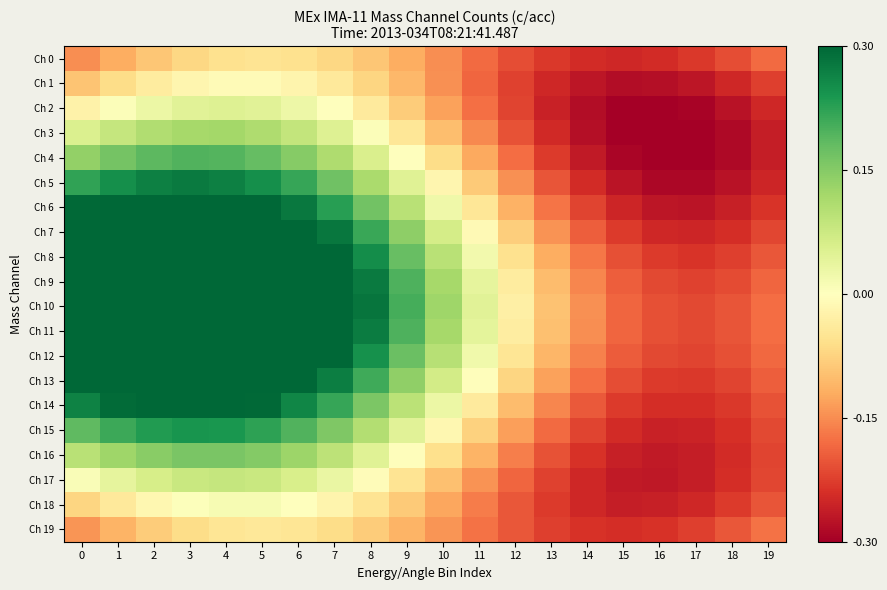

Reading left to right, list all the values displayed in this chart.

Ch 0: 0=-0.1	1=-0.1	2=-0.1	3=-0.1	4=-0.1	5=-0.0	6=-0.1	7=-0.1	8=-0.1	9=-0.1	10=-0.1	11=-0.2	12=-0.2	13=-0.2	14=-0.2	15=-0.2	16=-0.2	17=-0.2	18=-0.2	19=-0.2
Ch 1: 0=-0.1	1=-0.1	2=-0.0	3=-0.0	4=-0.0	5=-0.0	6=-0.0	7=-0.0	8=-0.1	9=-0.1	10=-0.1	11=-0.2	12=-0.2	13=-0.3	14=-0.3	15=-0.3	16=-0.3	17=-0.3	18=-0.3	19=-0.2
Ch 2: 0=-0.0	1=0.0	2=0.0	3=0.0	4=0.1	5=0.0	6=0.0	7=-0.0	8=-0.0	9=-0.1	10=-0.1	11=-0.2	12=-0.2	13=-0.3	14=-0.3	15=-0.3	16=-0.3	17=-0.3	18=-0.3	19=-0.2
Ch 3: 0=0.1	1=0.1	2=0.1	3=0.1	4=0.1	5=0.1	6=0.1	7=0.1	8=0.0	9=-0.0	10=-0.1	11=-0.2	12=-0.2	13=-0.2	14=-0.3	15=-0.3	16=-0.3	17=-0.3	18=-0.3	19=-0.3
Ch 4: 0=0.1	1=0.2	2=0.2	3=0.2	4=0.2	5=0.2	6=0.1	7=0.1	8=0.1	9=-0.0	10=-0.1	11=-0.1	12=-0.2	13=-0.2	14=-0.3	15=-0.3	16=-0.3	17=-0.3	18=-0.3	19=-0.3
Ch 5: 0=0.2	1=0.2	2=0.3	3=0.3	4=0.3	5=0.2	6=0.2	7=0.2	8=0.1	9=0.0	10=-0.0	11=-0.1	12=-0.1	13=-0.2	14=-0.2	15=-0.3	16=-0.3	17=-0.3	18=-0.3	19=-0.3
Ch 6: 0=0.3	1=0.3	2=0.3	3=0.3	4=0.3	5=0.3	6=0.3	7=0.2	8=0.2	9=0.1	10=0.0	11=-0.0	12=-0.1	13=-0.2	14=-0.2	15=-0.3	16=-0.3	17=-0.3	18=-0.3	19=-0.2
Ch 7: 0=0.4	1=0.4	2=0.4	3=0.4	4=0.4	5=0.4	6=0.3	7=0.3	8=0.2	9=0.1	10=0.1	11=-0.0	12=-0.1	13=-0.1	14=-0.2	15=-0.2	16=-0.2	17=-0.3	18=-0.2	19=-0.2
Ch 8: 0=0.4	1=0.4	2=0.5	3=0.5	4=0.4	5=0.4	6=0.4	7=0.3	8=0.3	9=0.2	10=0.1	11=0.0	12=-0.1	13=-0.1	14=-0.2	15=-0.2	16=-0.2	17=-0.2	18=-0.2	19=-0.2
Ch 9: 0=0.4	1=0.5	2=0.5	3=0.5	4=0.5	5=0.4	6=0.4	7=0.3	8=0.3	9=0.2	10=0.1	11=0.0	12=-0.0	13=-0.1	14=-0.2	15=-0.2	16=-0.2	17=-0.2	18=-0.2	19=-0.2
Ch 10: 0=0.4	1=0.5	2=0.5	3=0.5	4=0.5	5=0.5	6=0.4	7=0.4	8=0.3	9=0.2	10=0.1	11=0.0	12=-0.0	13=-0.1	14=-0.1	15=-0.2	16=-0.2	17=-0.2	18=-0.2	19=-0.2
Ch 11: 0=0.4	1=0.5	2=0.5	3=0.5	4=0.5	5=0.4	6=0.4	7=0.3	8=0.3	9=0.2	10=0.1	11=0.0	12=-0.0	13=-0.1	14=-0.1	15=-0.2	16=-0.2	17=-0.2	18=-0.2	19=-0.2
Ch 12: 0=0.4	1=0.4	2=0.4	3=0.4	4=0.4	5=0.4	6=0.4	7=0.3	8=0.2	9=0.2	10=0.1	11=0.0	12=-0.0	13=-0.1	14=-0.2	15=-0.2	16=-0.2	17=-0.2	18=-0.2	19=-0.2
Ch 13: 0=0.3	1=0.4	2=0.4	3=0.4	4=0.4	5=0.4	6=0.3	7=0.3	8=0.2	9=0.1	10=0.1	11=-0.0	12=-0.1	13=-0.1	14=-0.2	15=-0.2	16=-0.2	17=-0.2	18=-0.2	19=-0.2
Ch 14: 0=0.3	1=0.3	2=0.3	3=0.3	4=0.3	5=0.3	6=0.3	7=0.2	8=0.2	9=0.1	10=0.0	11=-0.0	12=-0.1	13=-0.2	14=-0.2	15=-0.2	16=-0.2	17=-0.2	18=-0.2	19=-0.2
Ch 15: 0=0.2	1=0.2	2=0.2	3=0.2	4=0.2	5=0.2	6=0.2	7=0.2	8=0.1	9=0.0	10=-0.0	11=-0.1	12=-0.1	13=-0.2	14=-0.2	15=-0.2	16=-0.3	17=-0.3	18=-0.2	19=-0.2
Ch 16: 0=0.1	1=0.1	2=0.1	3=0.2	4=0.2	5=0.2	6=0.1	7=0.1	8=0.0	9=-0.0	10=-0.1	11=-0.1	12=-0.2	13=-0.2	14=-0.2	15=-0.3	16=-0.3	17=-0.3	18=-0.2	19=-0.2
Ch 17: 0=0.0	1=0.0	2=0.1	3=0.1	4=0.1	5=0.1	6=0.1	7=0.0	8=-0.0	9=-0.0	10=-0.1	11=-0.1	12=-0.2	13=-0.2	14=-0.2	15=-0.3	16=-0.3	17=-0.3	18=-0.2	19=-0.2
Ch 18: 0=-0.1	1=-0.0	2=-0.0	3=0.0	4=0.0	5=0.0	6=0.0	7=-0.0	8=-0.1	9=-0.1	10=-0.1	11=-0.2	12=-0.2	13=-0.2	14=-0.2	15=-0.3	16=-0.3	17=-0.2	18=-0.2	19=-0.2
Ch 19: 0=-0.1	1=-0.1	2=-0.1	3=-0.1	4=-0.0	5=-0.0	6=-0.0	7=-0.1	8=-0.1	9=-0.1	10=-0.1	11=-0.2	12=-0.2	13=-0.2	14=-0.2	15=-0.2	16=-0.2	17=-0.2	18=-0.2	19=-0.2